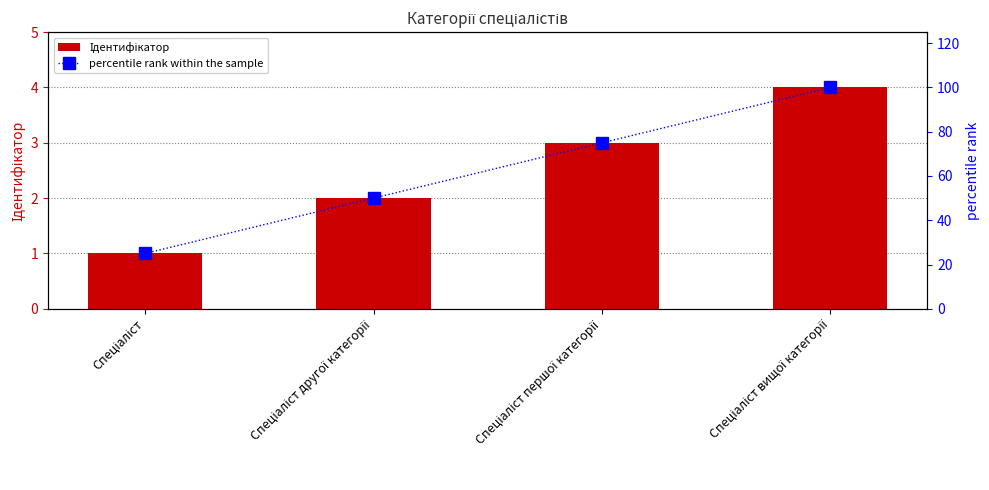

At which category is the sum across all series the highest?

Спеціаліст вищої категорії